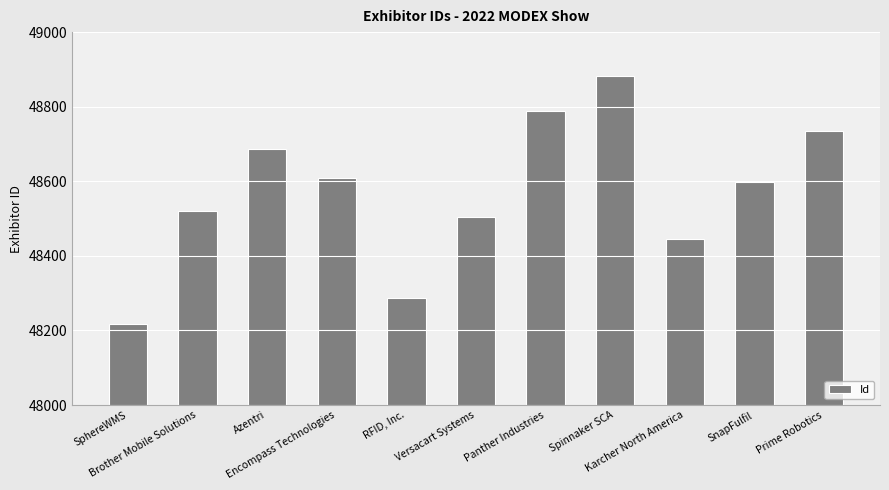

Where does the data first go above 48599?

Azentri